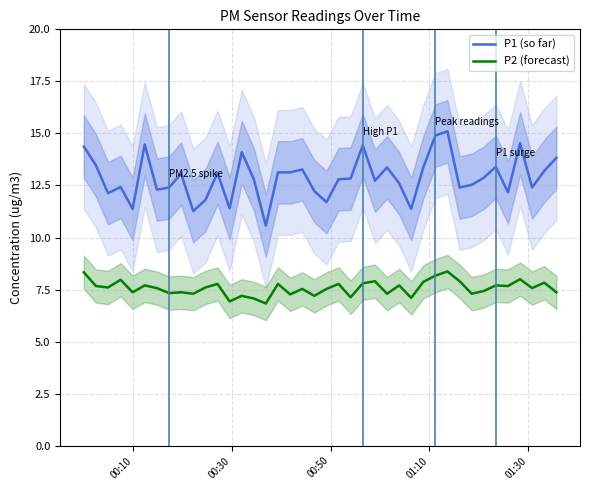

What is the difference between the second highest and minimum values in the P2 (forecast) series?

1.5